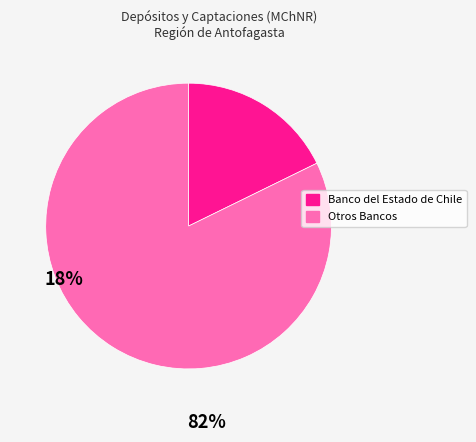

Is there a majority slice in this chart?

Yes